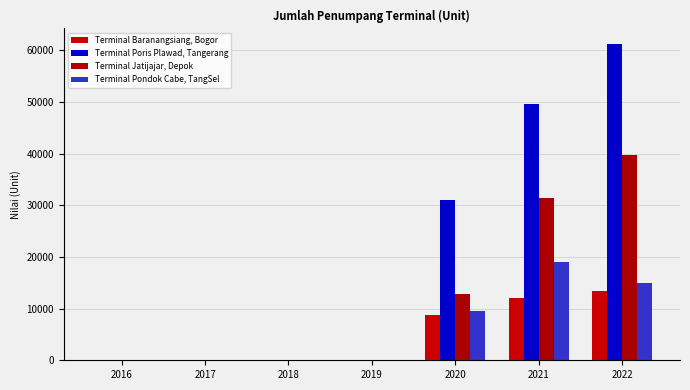

Is the value of Terminal Baranangsiang, Bogor at 2021 greater than the value of Terminal Poris Plawad, Tangerang at 2016?

Yes